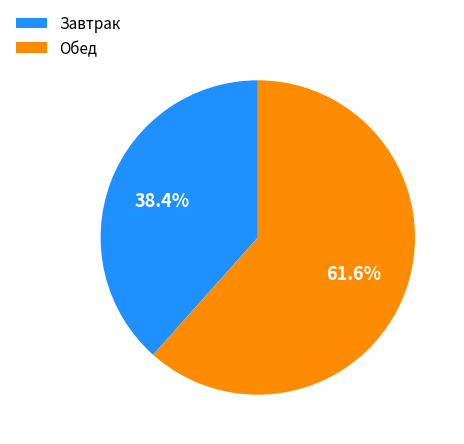

Which category has the smallest portion of the pie?

Завтрак